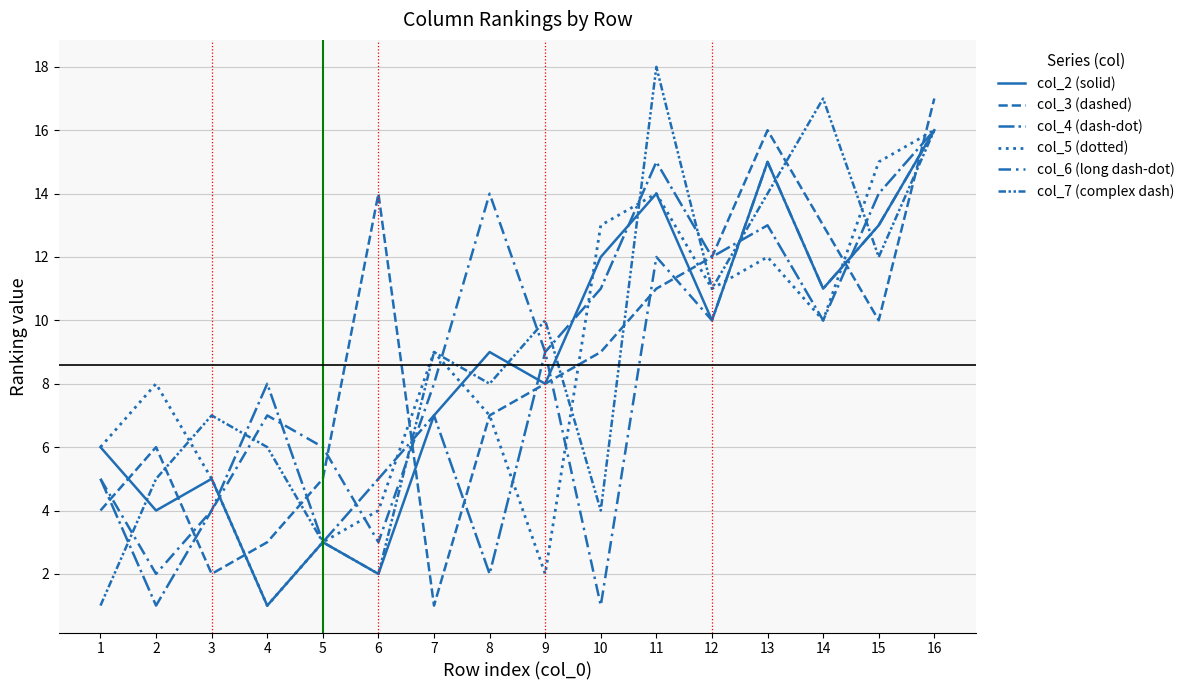

How many lines are shown in the chart?

6